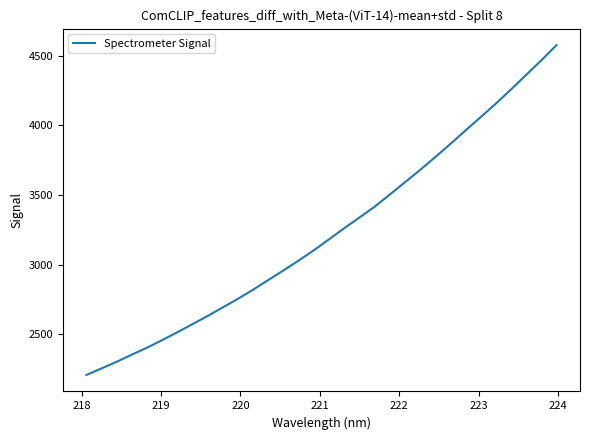

What is the difference between the maximum and minimum values?

2366.7